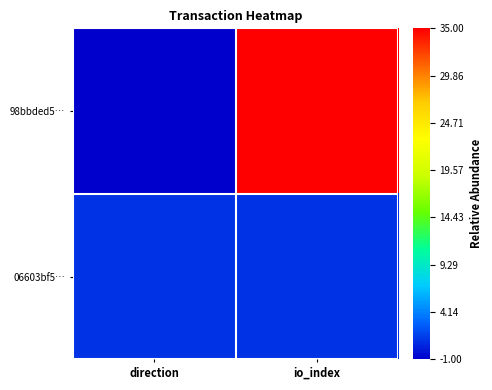

Reading right to left, transcribe all the data shown in this chart.

98bbded5…: io_index=35	direction=-1
06603bf5…: io_index=1	direction=1